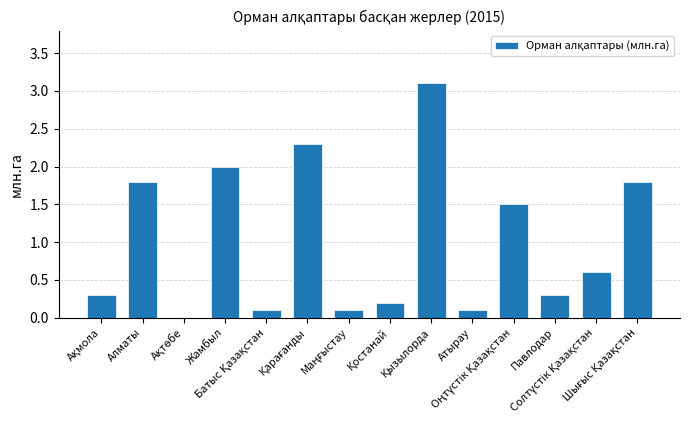

How many values are above zero?

13